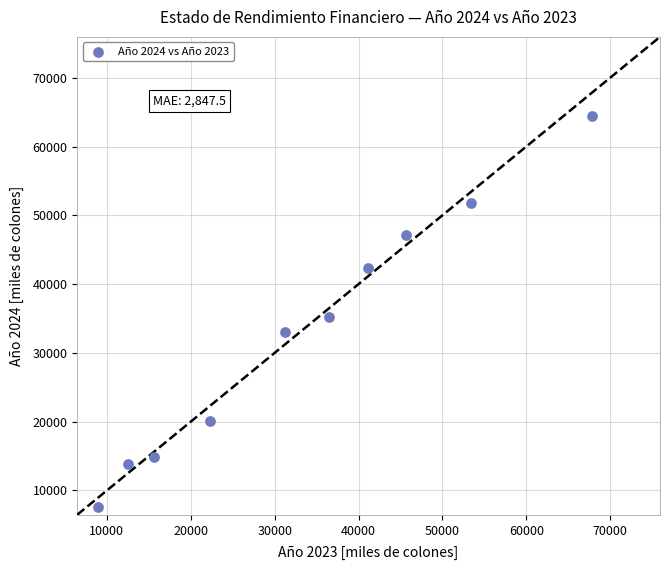

What Y value in the scatter plot is closest to 36050?

35210